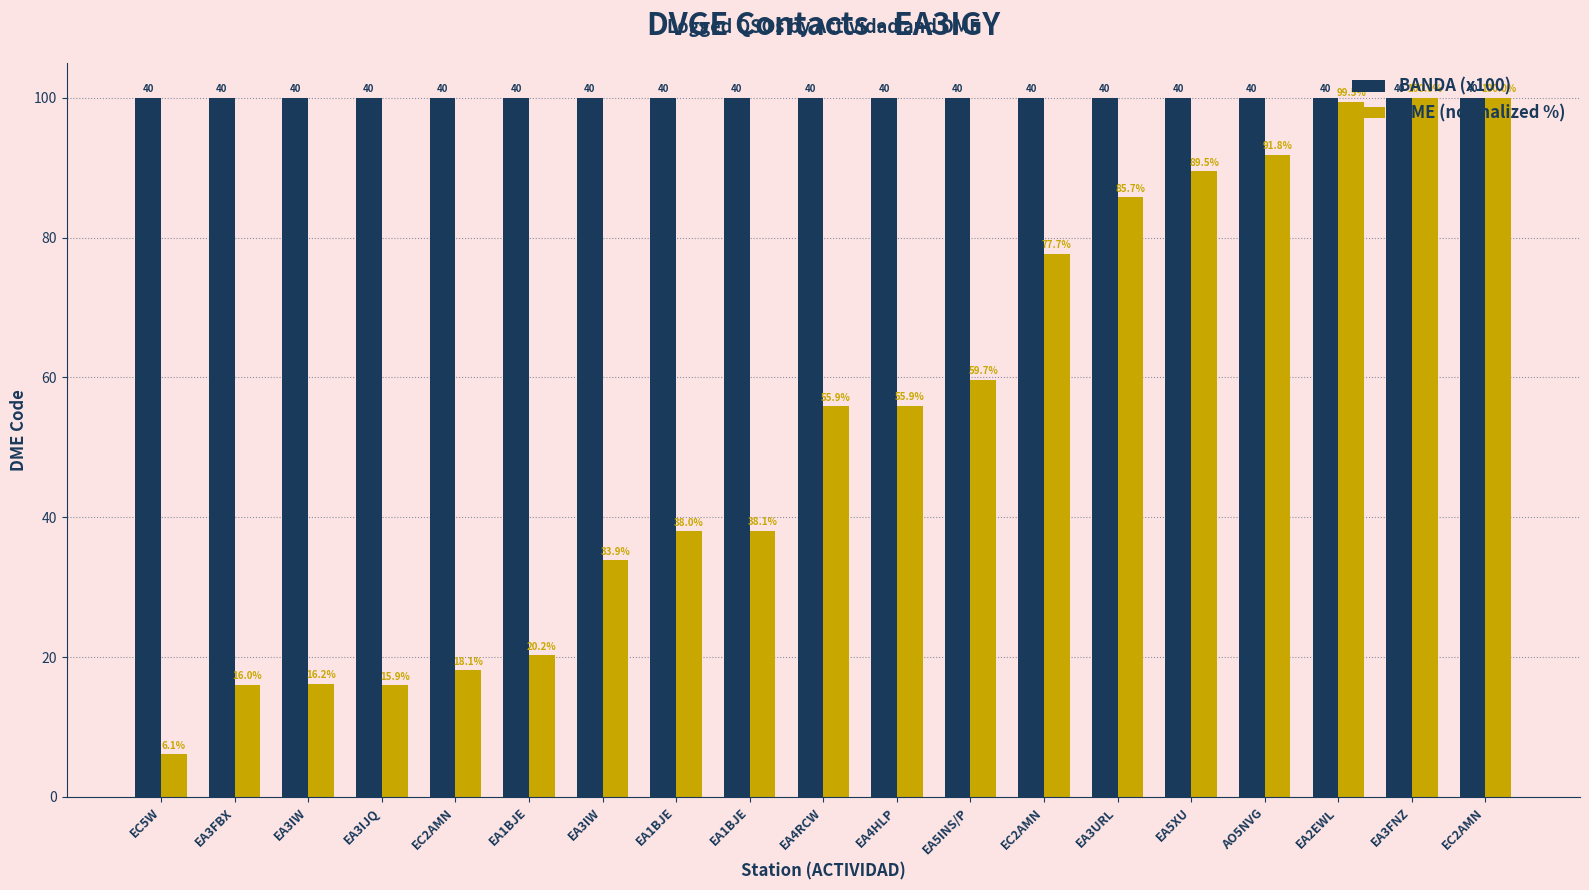

What is the maximum value for DME (normalized %)?

100.0